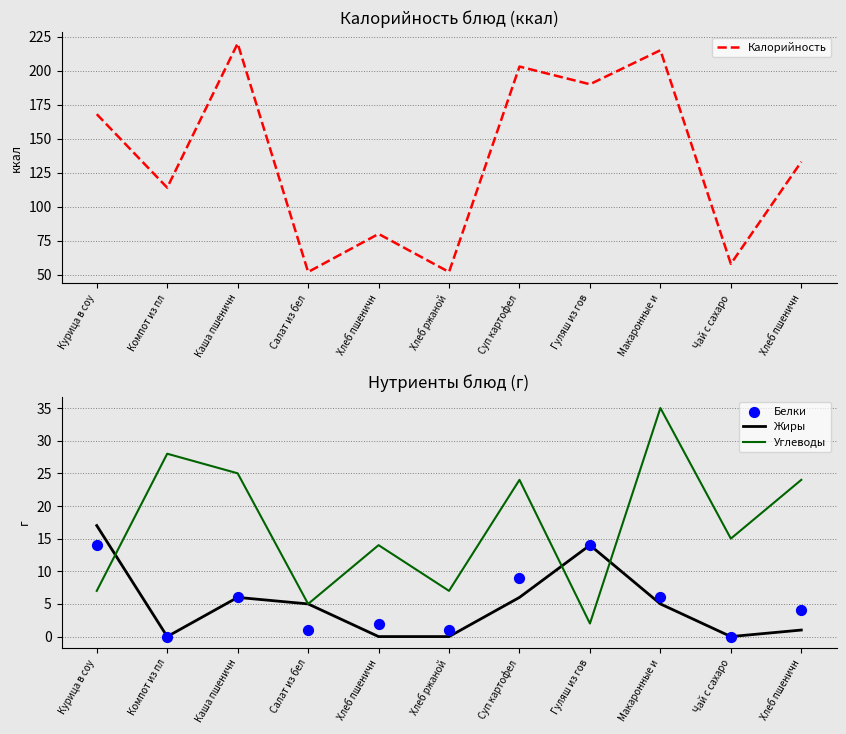

Is the value of Калорийность at Курица в соу greater than the value of Жиры at Салат из бел?

Yes